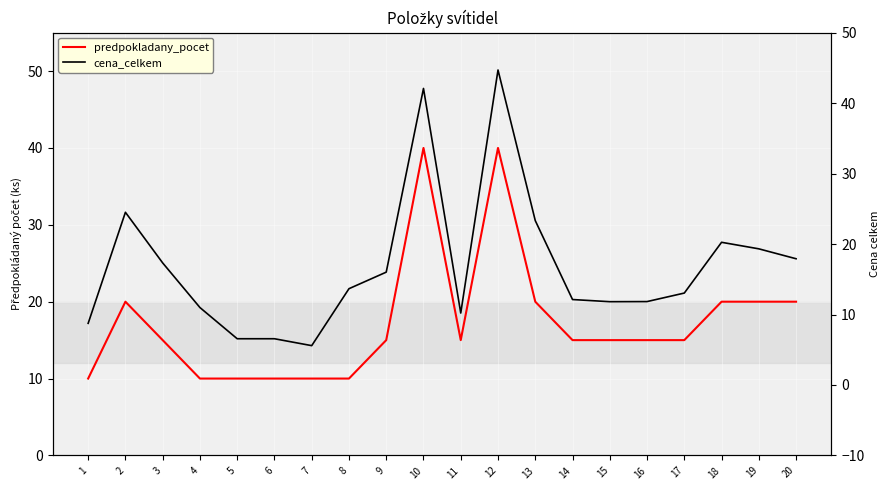

Reading right to left, transcribe all the data shown in this chart.

predpokladany_pocet: 20=20.0	19=20.0	18=20.0	17=15.0	16=15.0	15=15.0	14=15.0	13=20.0	12=40.0	11=15.0	10=40.0	9=15.0	8=10.0	7=10.0	6=10.0	5=10.0	4=10.0	3=15.0	2=20.0	1=10.0
cena_celkem: 20=17.9	19=19.3	18=20.2	17=13.0	16=11.8	15=11.8	14=12.1	13=23.3	12=44.7	11=10.2	10=42.1	9=16.0	8=13.7	7=5.6	6=6.6	5=6.6	4=11.0	3=17.3	2=24.5	1=8.7